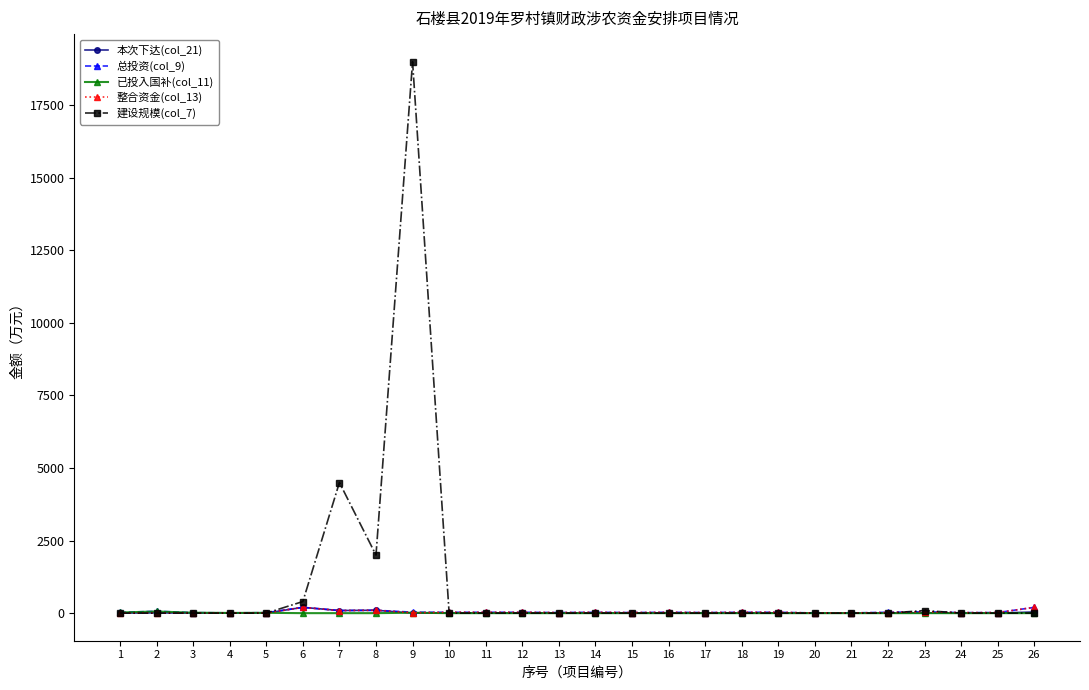

After their last crossing, which series has the higher values: 建设规模(col_7) or 本次下达(col_21)?

本次下达(col_21)